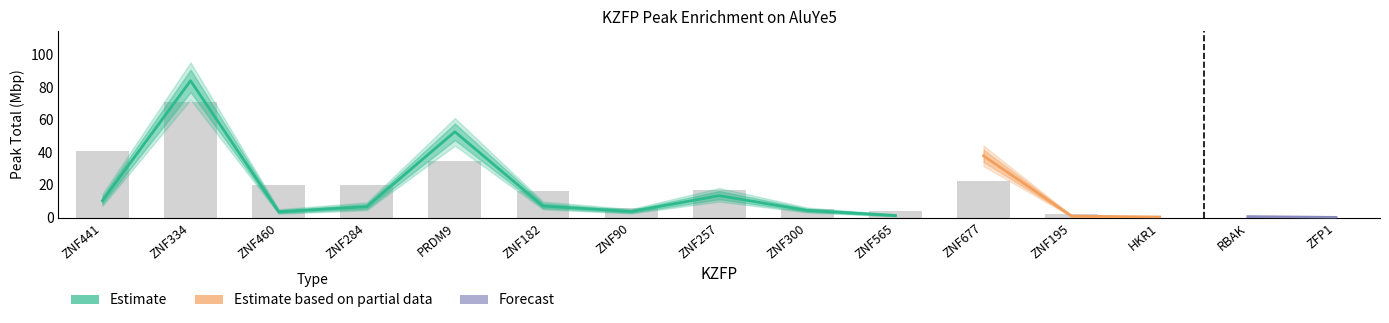

At which category does the chart reach its peak across all series?

ZNF334